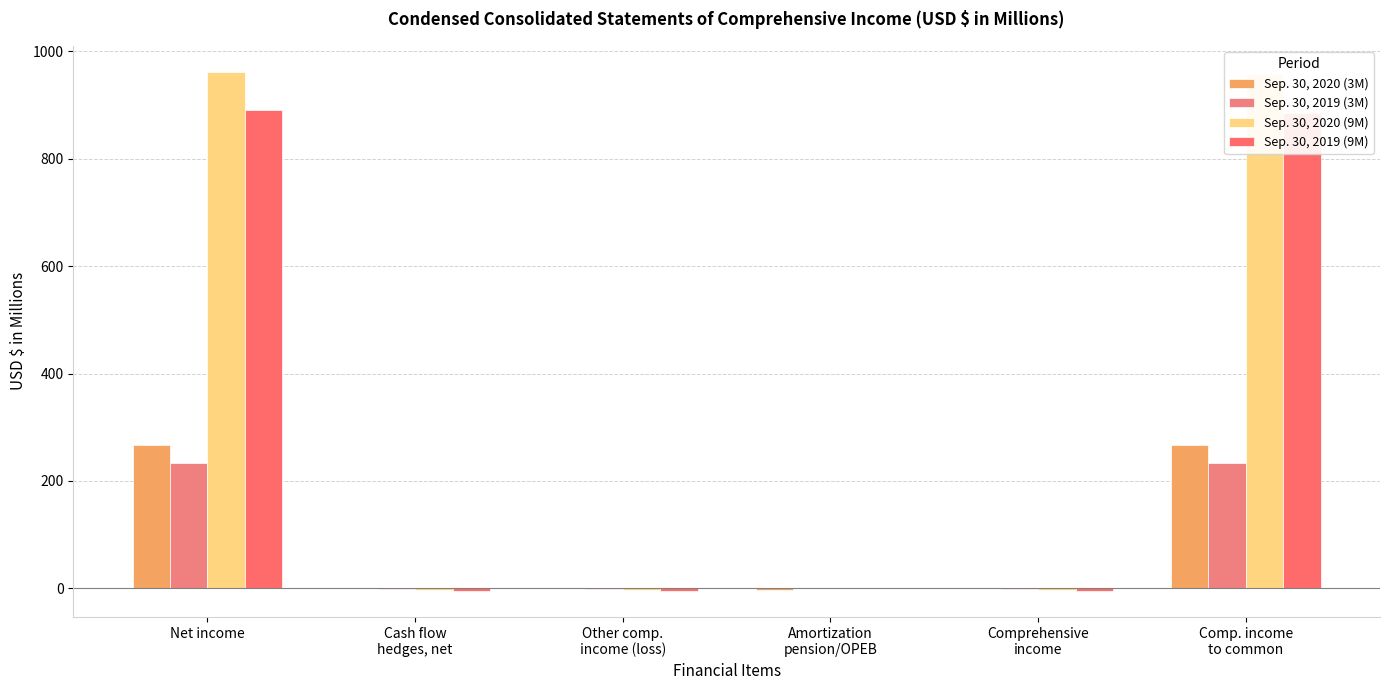

Where does the Sep. 30, 2020 (3M) series first go above 0?

Net income